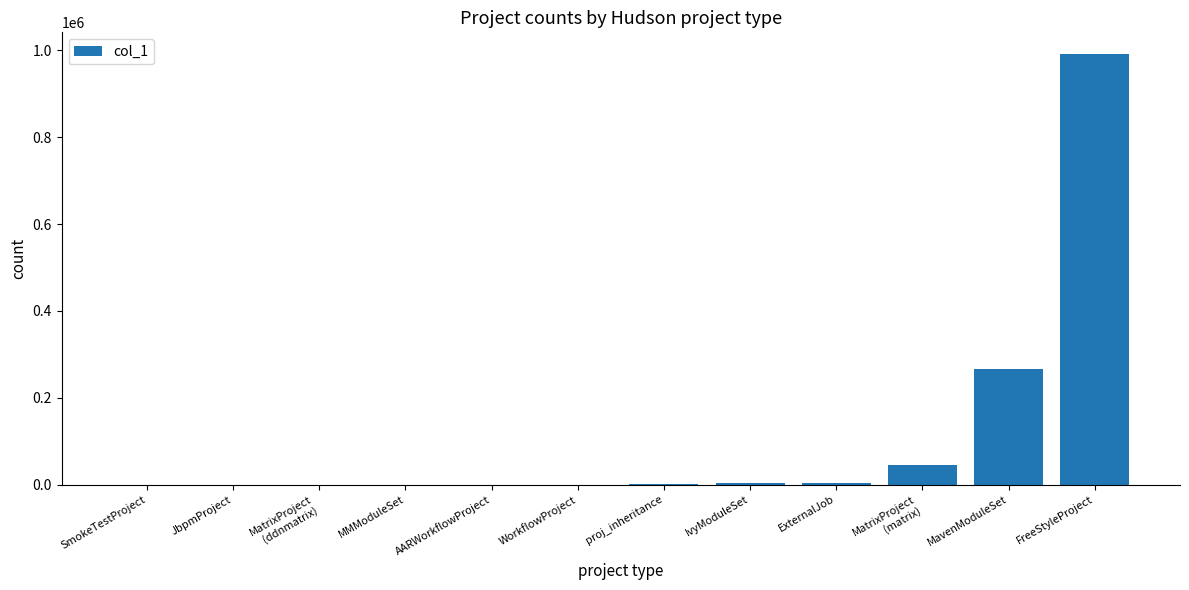

Which has a higher value, MavenModuleSet or ExternalJob?

MavenModuleSet